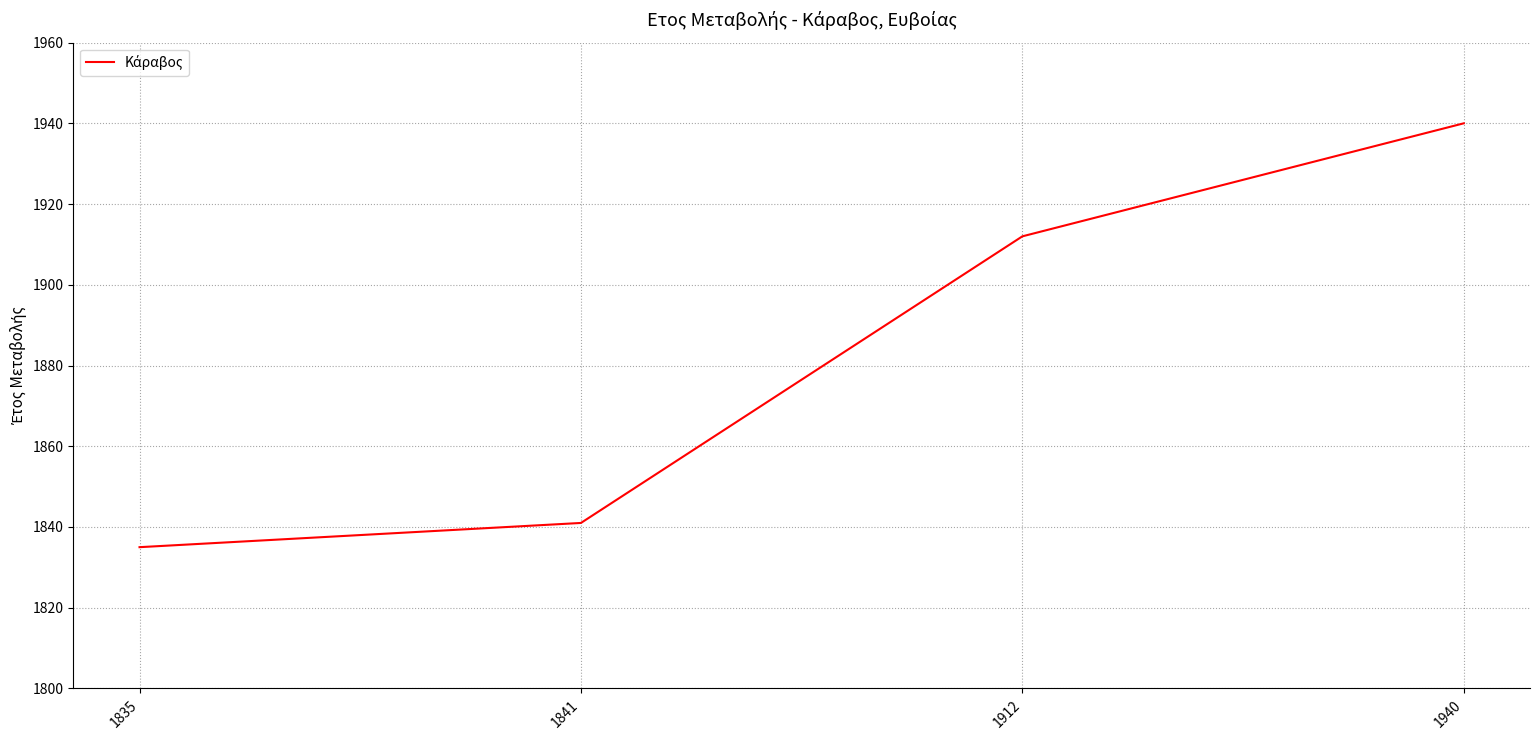

How many categories are shown in the chart?

4